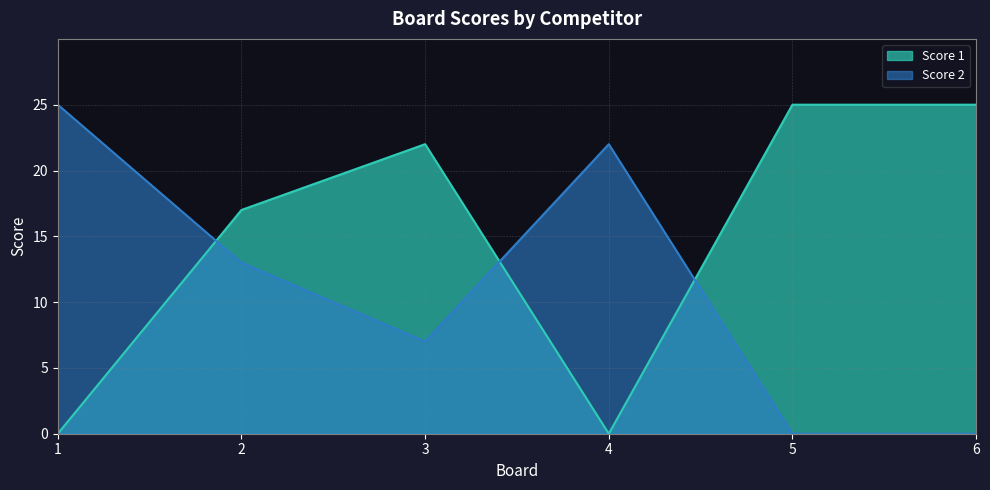

Between 1 and 2, which is larger?

2